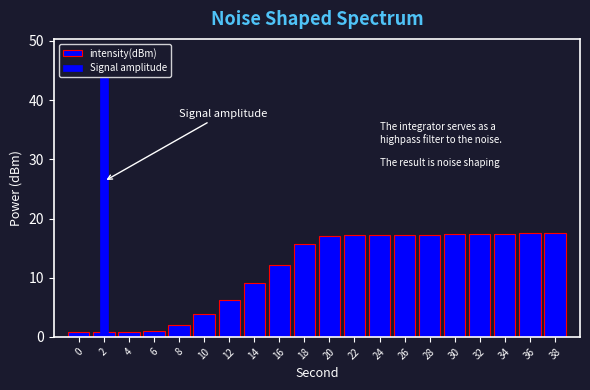

What is the greatest value displayed?

17.5